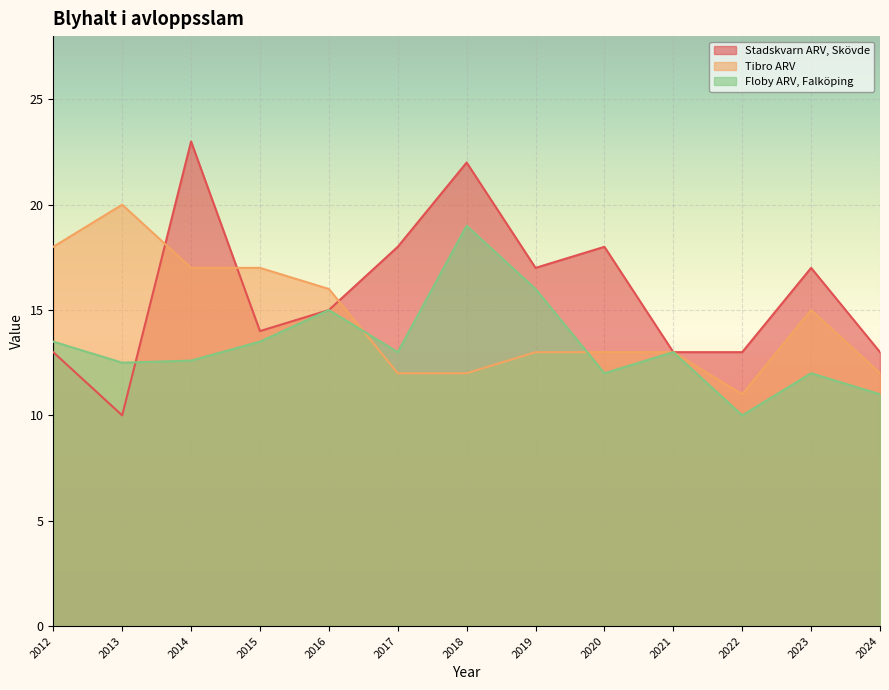

What are all the series names shown in the legend?

Stadskvarn ARV, Skövde, Tibro ARV, Floby ARV, Falköping